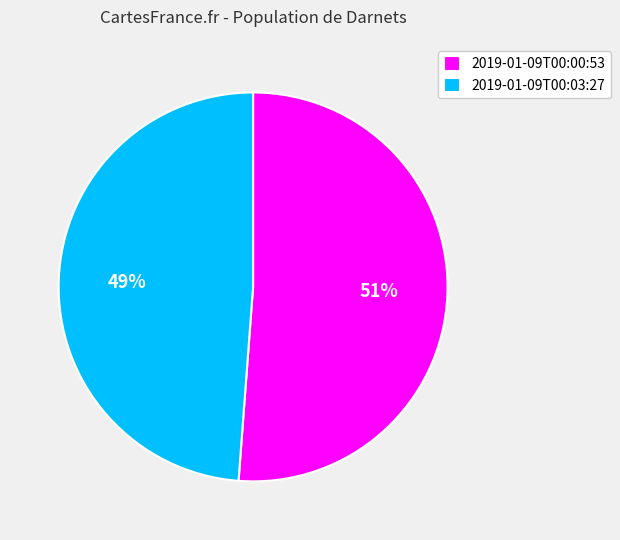

Is there a majority slice in this chart?

Yes